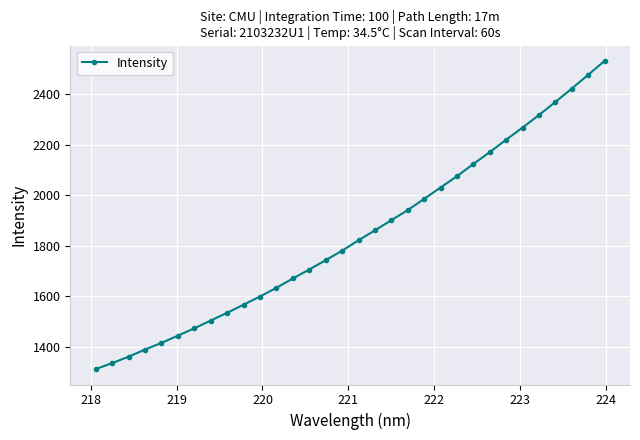

What is the value of the 10th point from the left?

1565.8